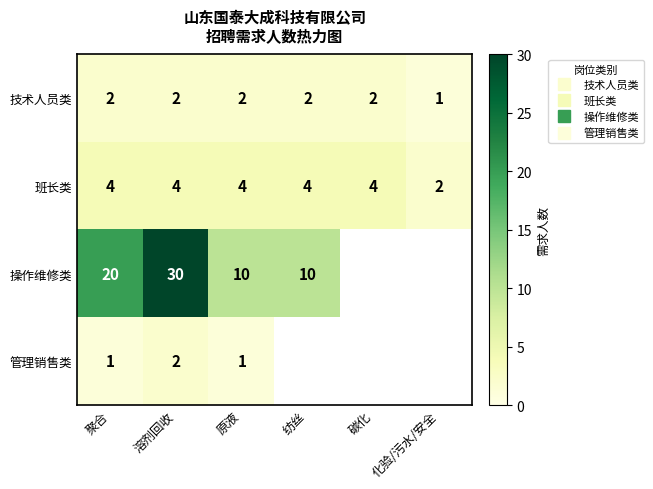

Which category has the lowest value in the 技术人员类 series?

化验/污水/安全